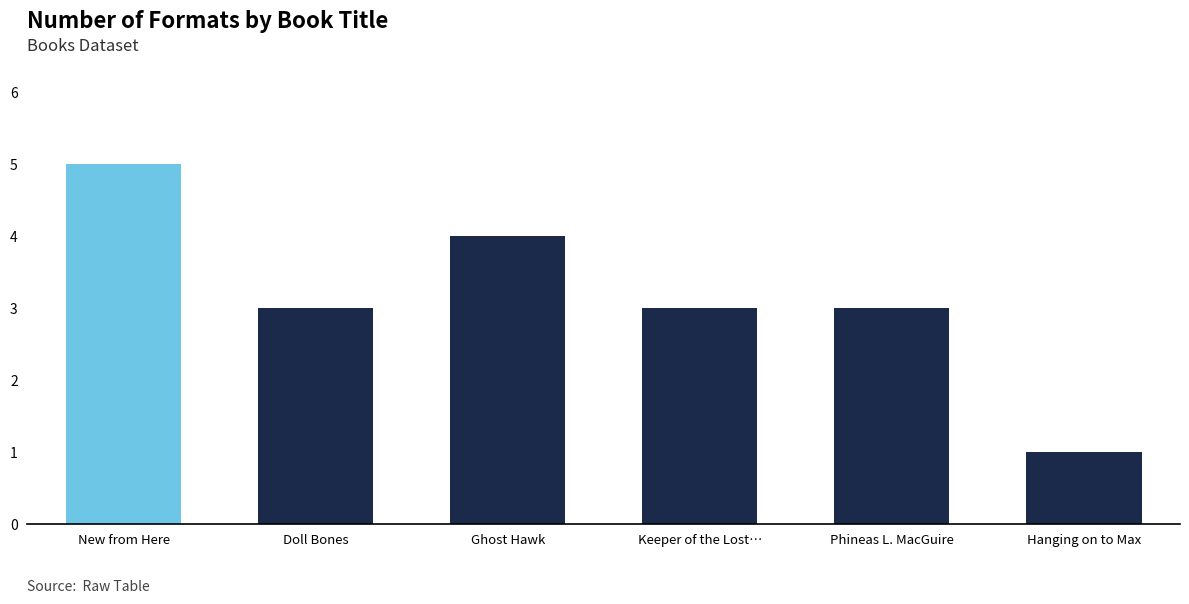

Reading right to left, list all the values displayed in this chart.

1	3	3	4	3	5